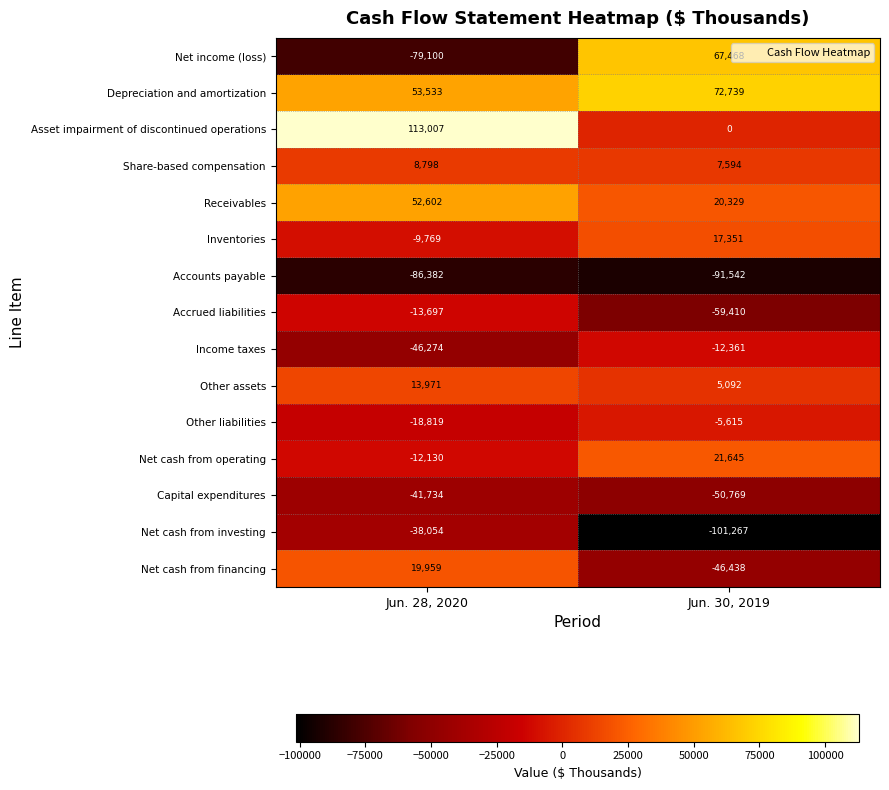

Which category has the lowest value across all series?

Jun. 30, 2019